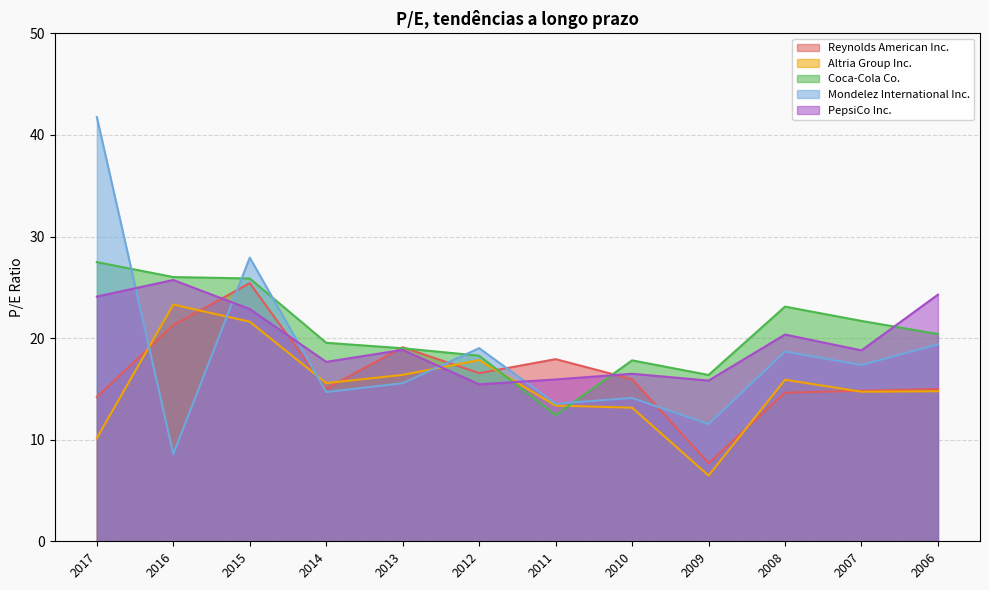

The value of PepsiCo Inc. at 2010 is 16.5. True or false?

True